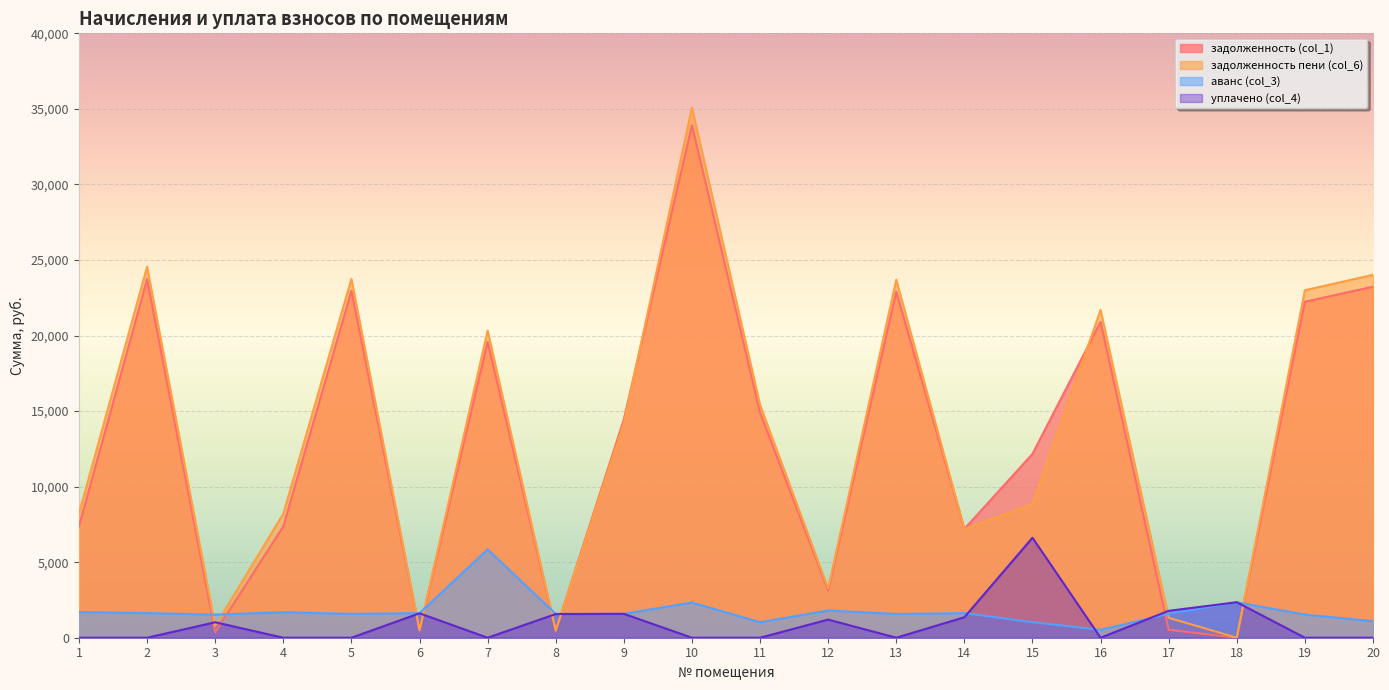

How many lines are shown in the chart?

4